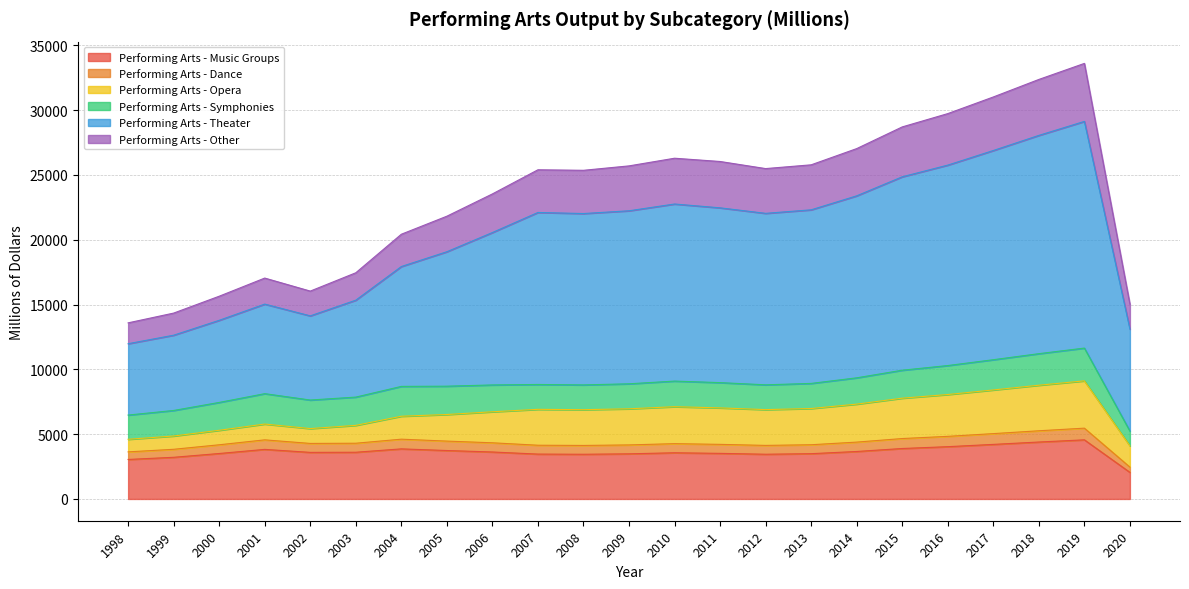

What is the value of the Performing Arts - Dance point at the 4th from the left?

4559